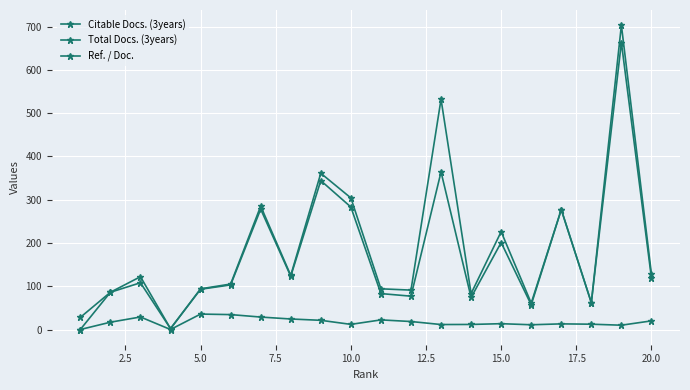

How many lines are shown in the chart?

3